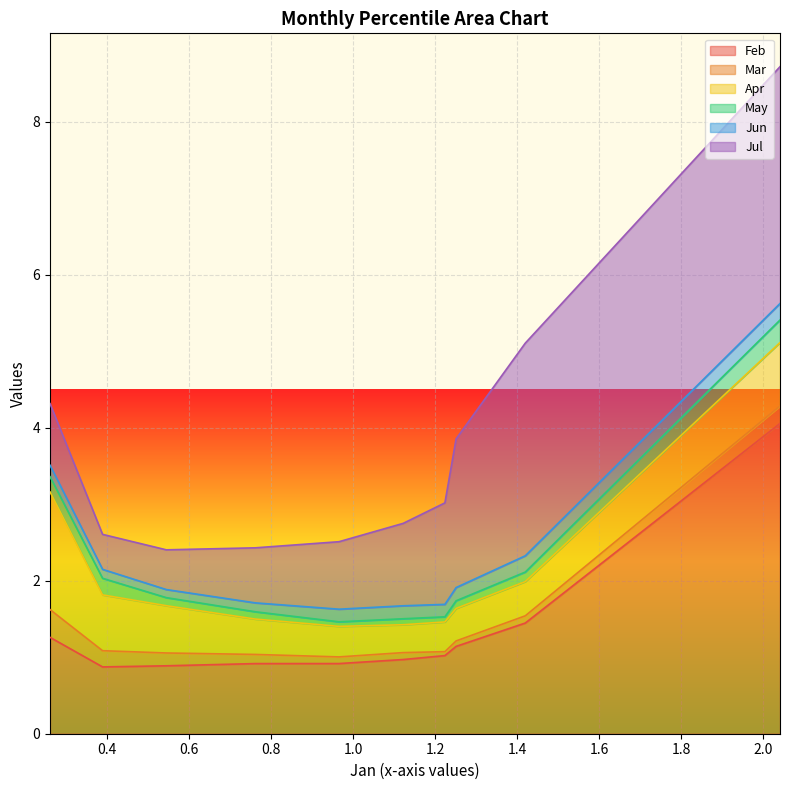

What is the highest value of the Feb series?

4.1